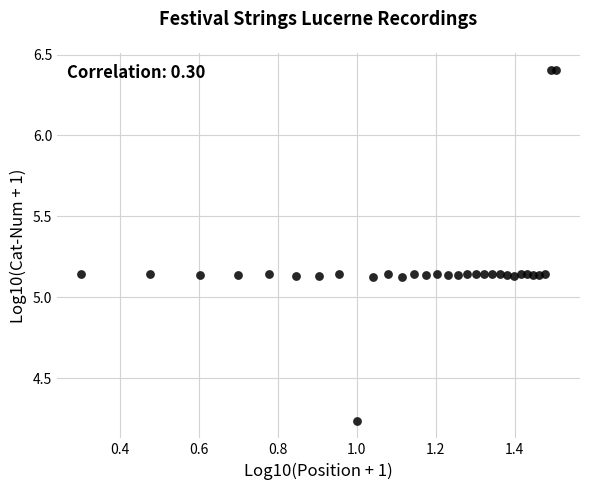

What is the range of Y values (max minus min)?

2.2